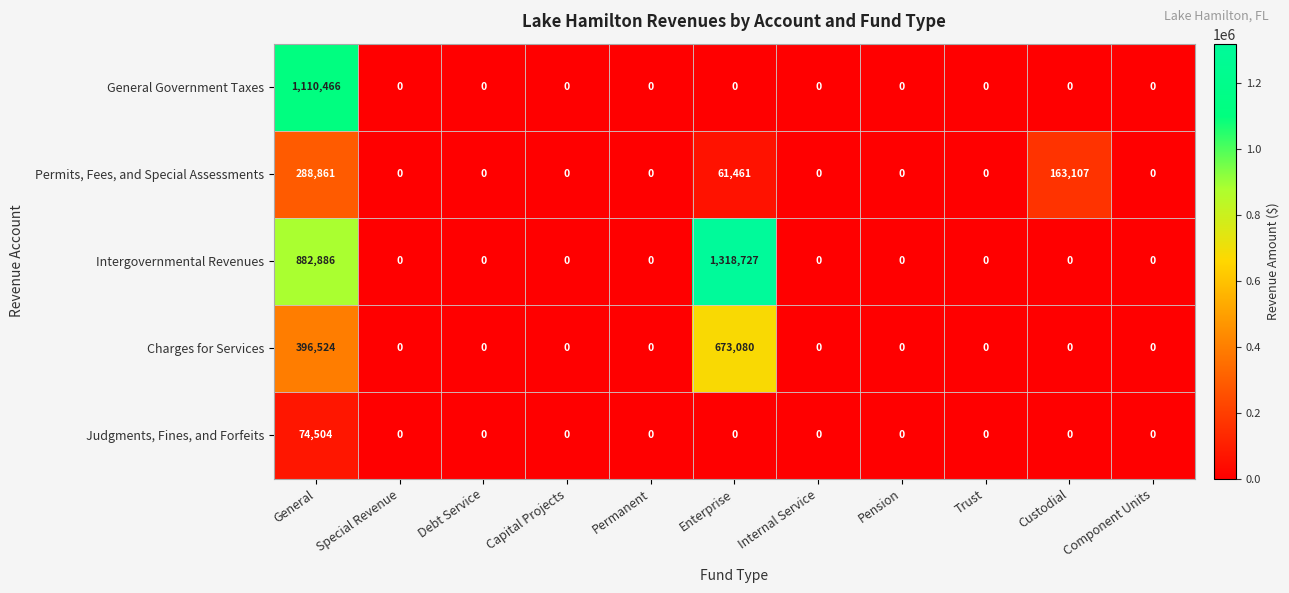

List the series in order of their peak value, highest first.

Intergovernmental Revenues, General Government Taxes, Charges for Services, Permits, Fees, and Special Assessments, Judgments, Fines, and Forfeits